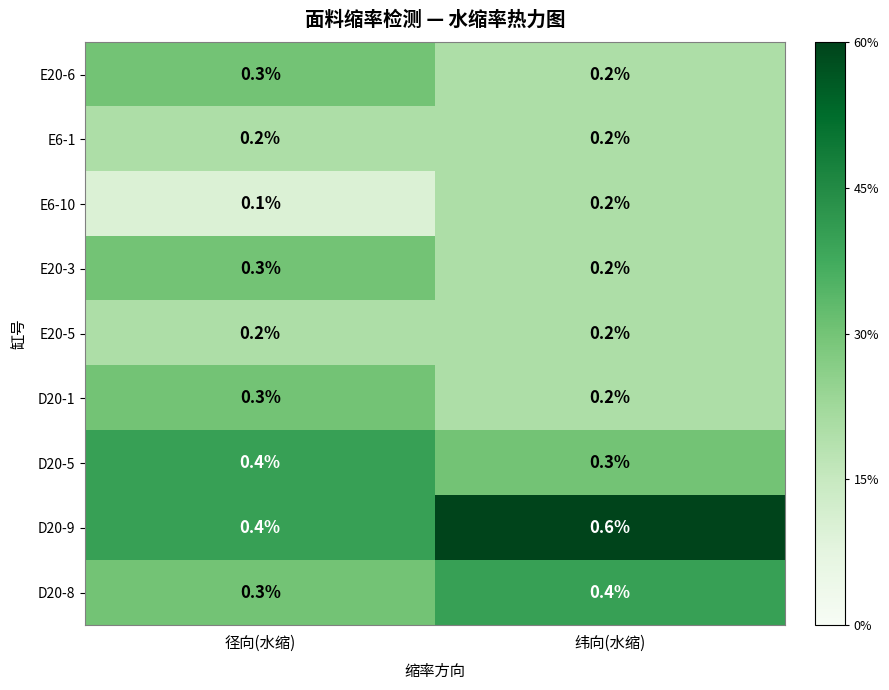

How many distinct data groups are displayed?

9